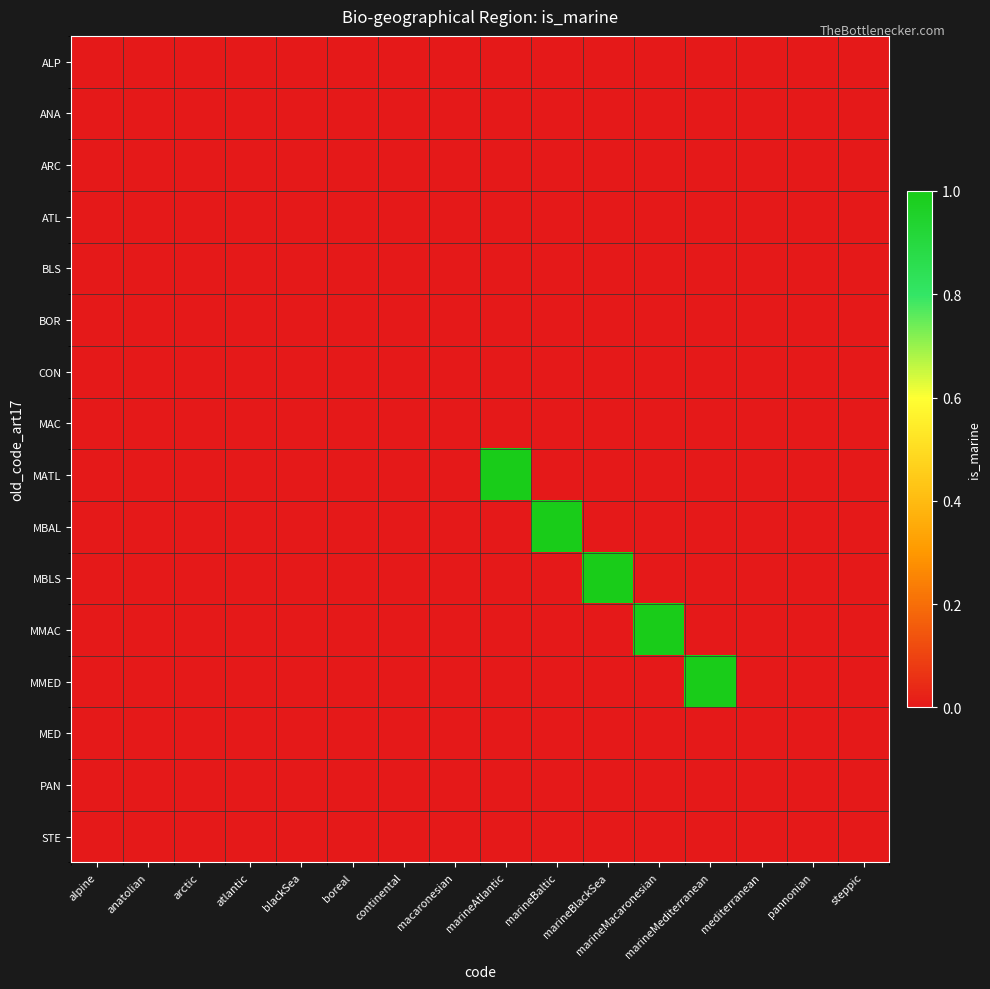

What is the spread (max minus min) of values at marineMediterranean?

1